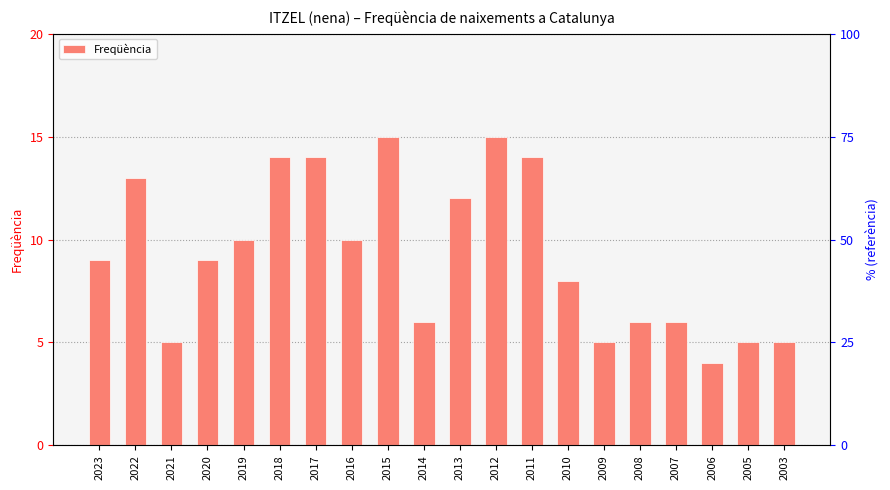

Where does the data first go above 9?

2022